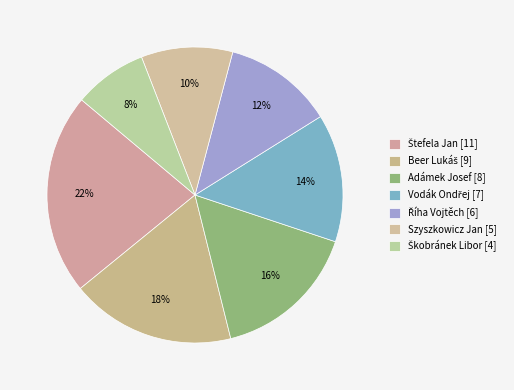

Rank the categories by value from highest to lowest.

Štefela Jan, Beer Lukáš, Adámek Josef, Vodák Ondřej, Říha Vojtěch, Szyszkowicz Jan, Škobránek Libor